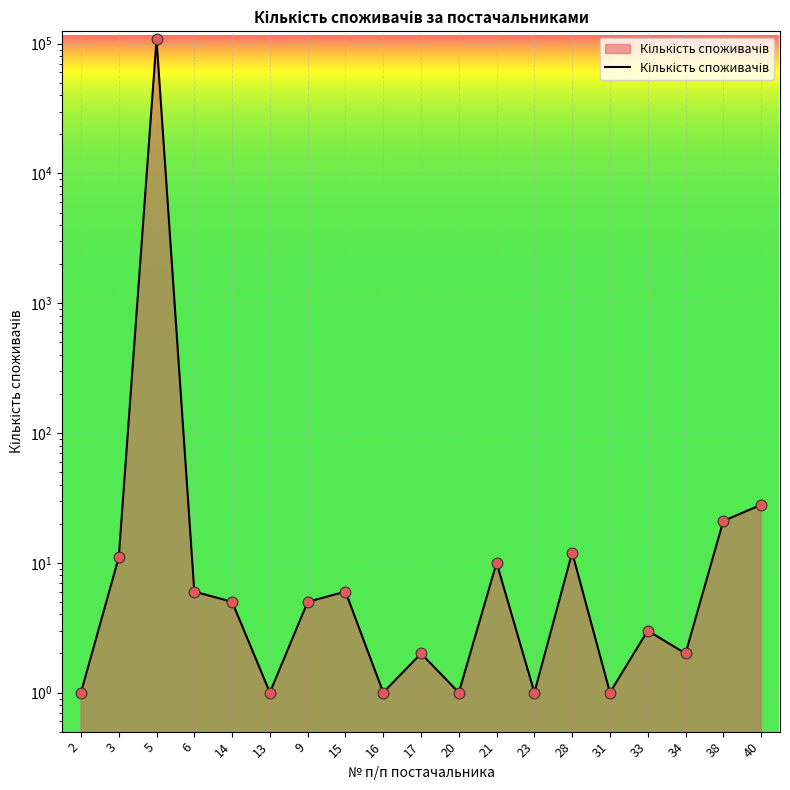

What is the ratio of the value at 20 to the value at 17?

0.5